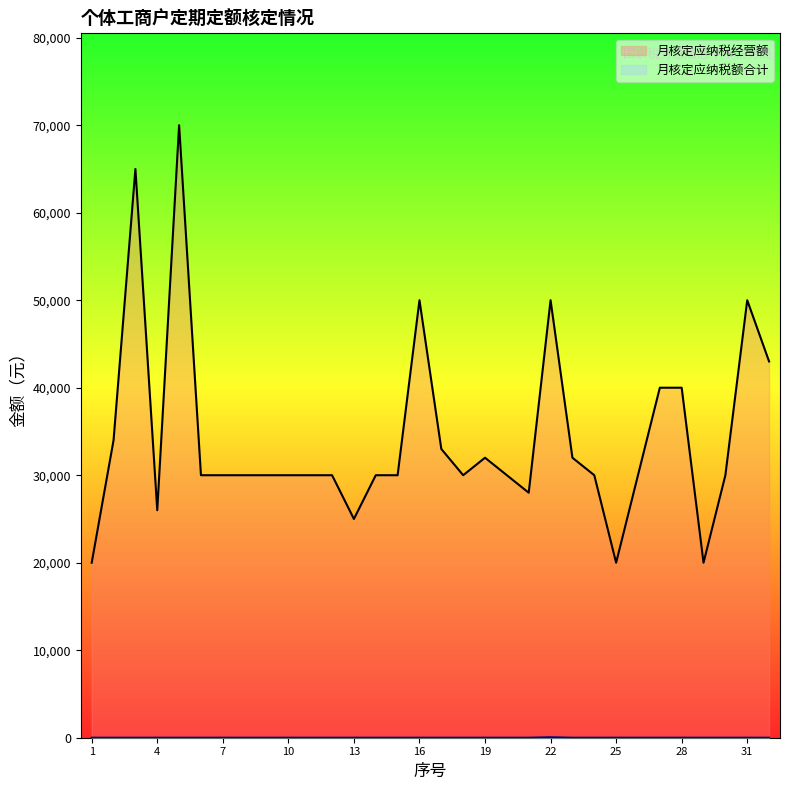

How many lines are shown in the chart?

2